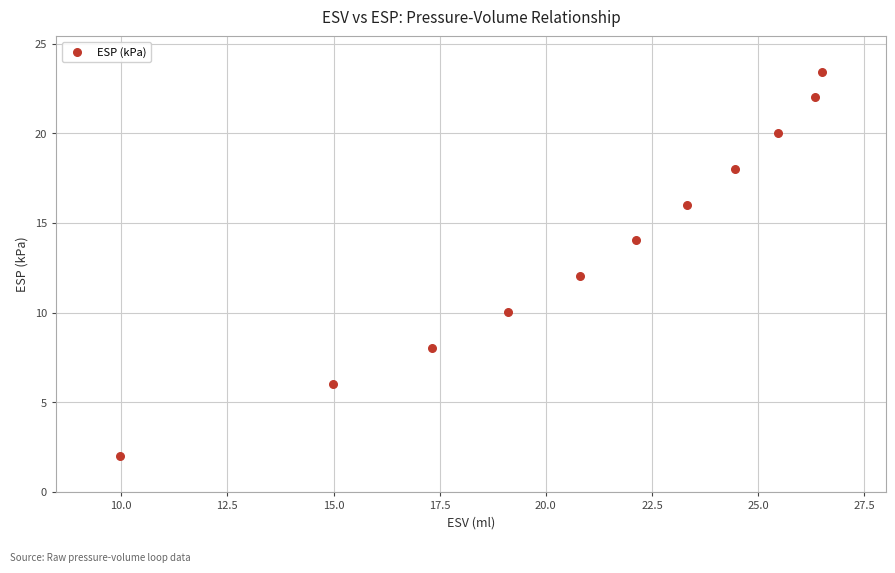

What is the average X value?

20.9